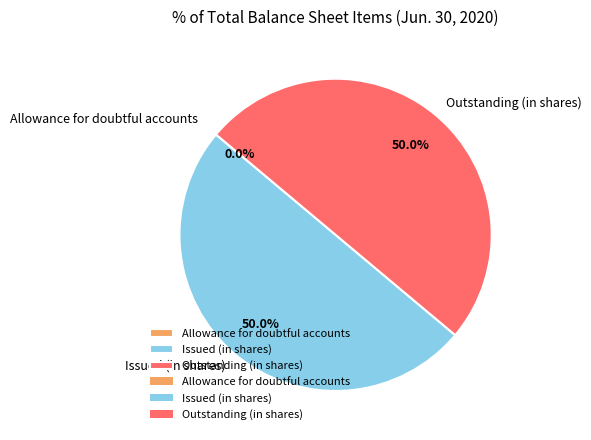

Is the sum of Issued (in shares) and Outstanding (in shares) greater than half?

Yes